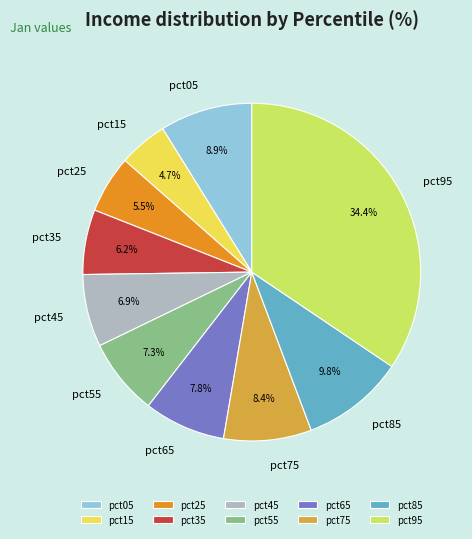

Between pct25 and pct05, which is larger?

pct05